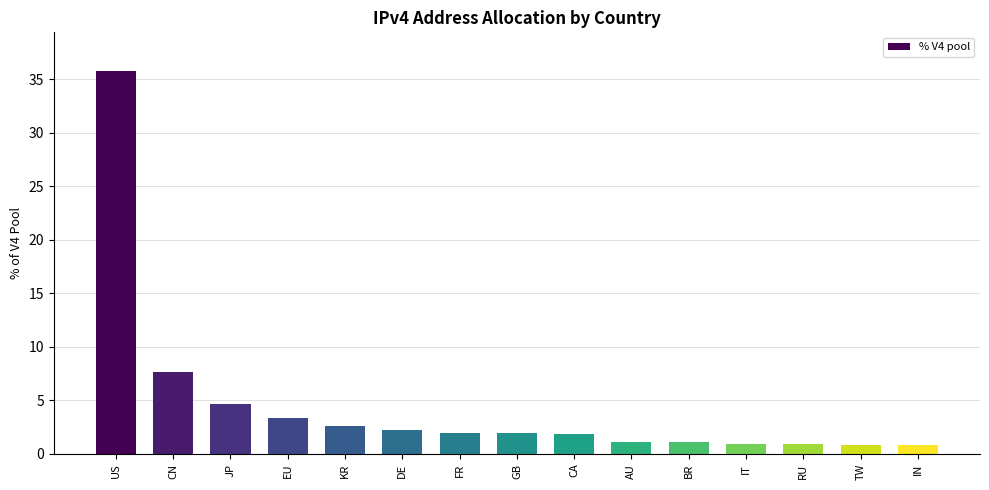

What is the label of the 3rd bar from the left?

JP